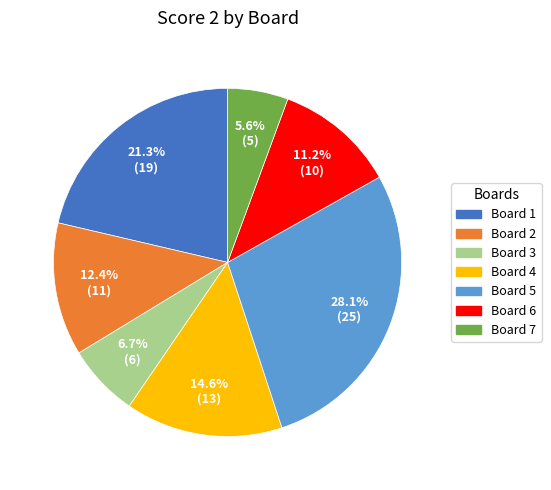

Is there any slice that represents more than half of the pie?

No